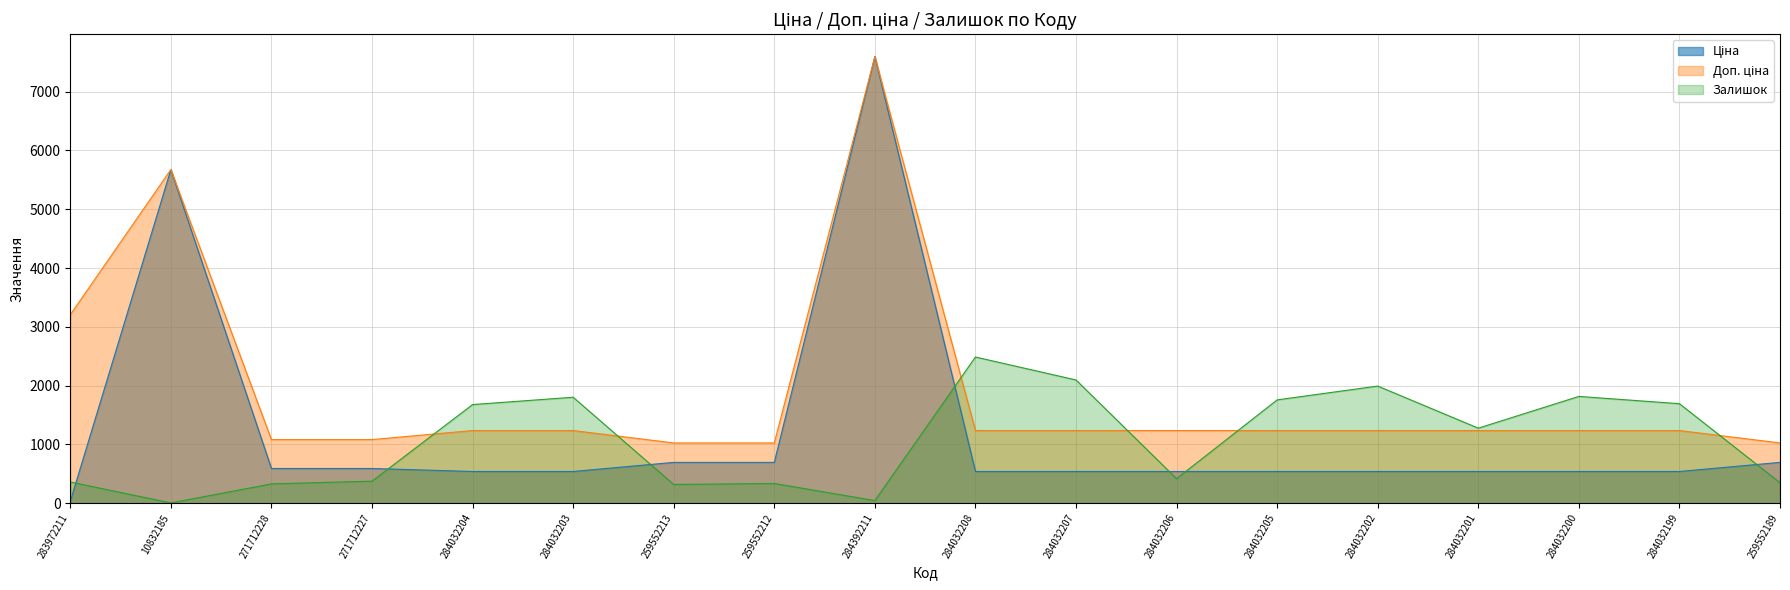

What are all the series names shown in the legend?

Ціна, Доп. ціна, Залишок